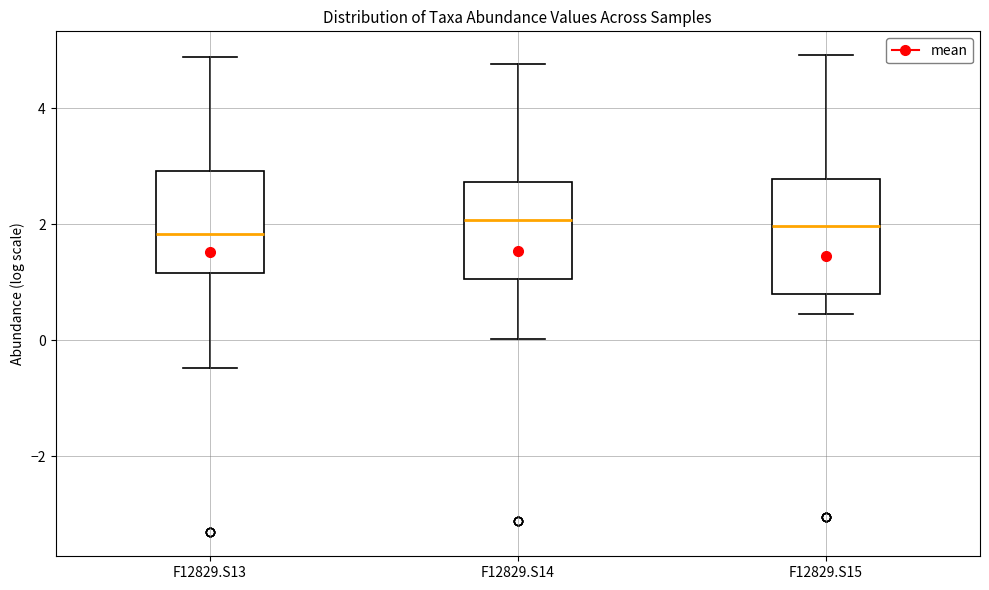

Which box is the tallest, from its lower edge to its upper edge?

F12829.S15